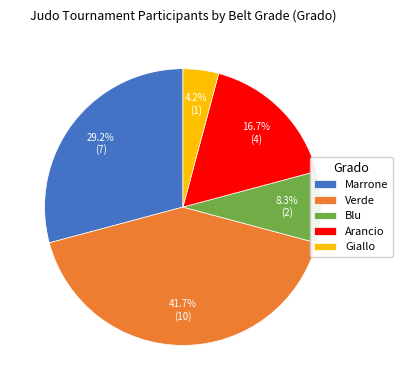

Which has a higher value, Giallo or Verde?

Verde